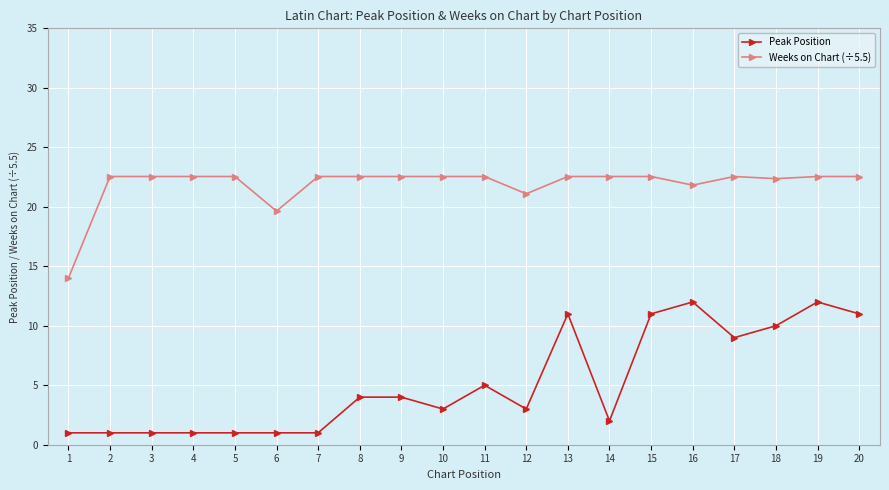

True or false: Weeks on Chart (÷5.5) has more than 0 points higher than both neighbors.

True